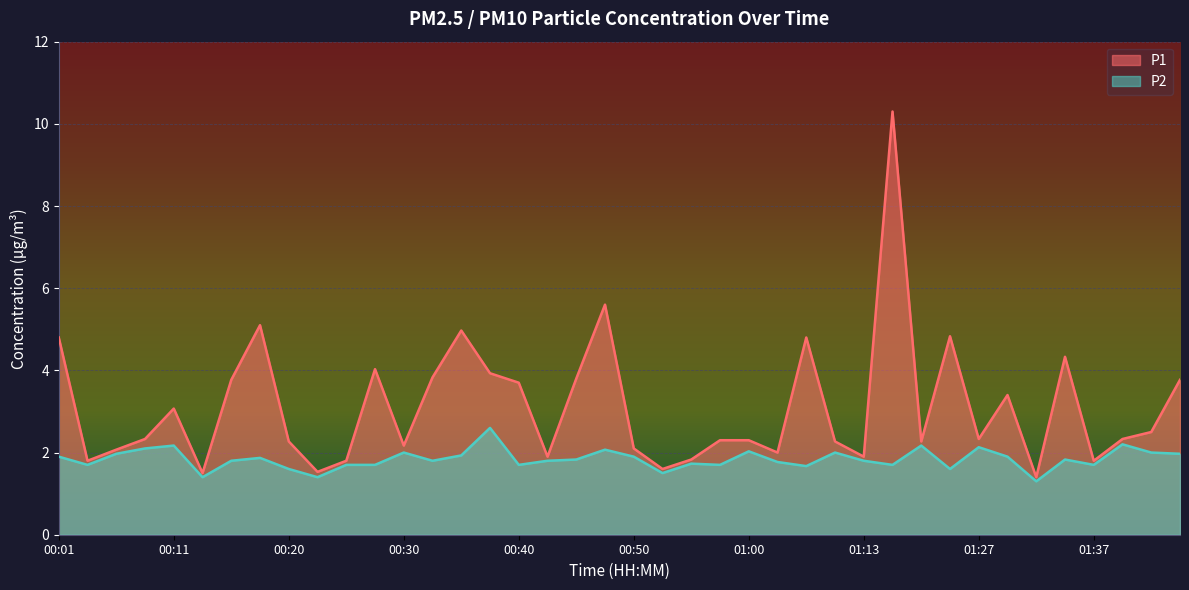

Reading right to left, transcribe all the data shown in this chart.

P1: 3.8	2.5	2.3	1.8	4.3	1.4	3.4	2.3	4.8	2.3	10.3	1.9	2.3	4.8	2.0	2.3	2.3	1.8	1.6	2.1	5.6	3.8	1.9	3.7	3.9	5.0	3.8	2.2	4.0	1.8	1.5	2.3	5.1	3.8	1.5	3.1	2.3	2.1	1.8	4.8
P2: 2.0	2.0	2.2	1.7	1.8	1.3	1.9	2.1	1.6	2.2	1.7	1.8	2.0	1.7	1.8	2.0	1.7	1.7	1.5	1.9	2.1	1.8	1.8	1.7	2.6	1.9	1.8	2.0	1.7	1.7	1.4	1.6	1.9	1.8	1.4	2.2	2.1	2.0	1.7	1.9